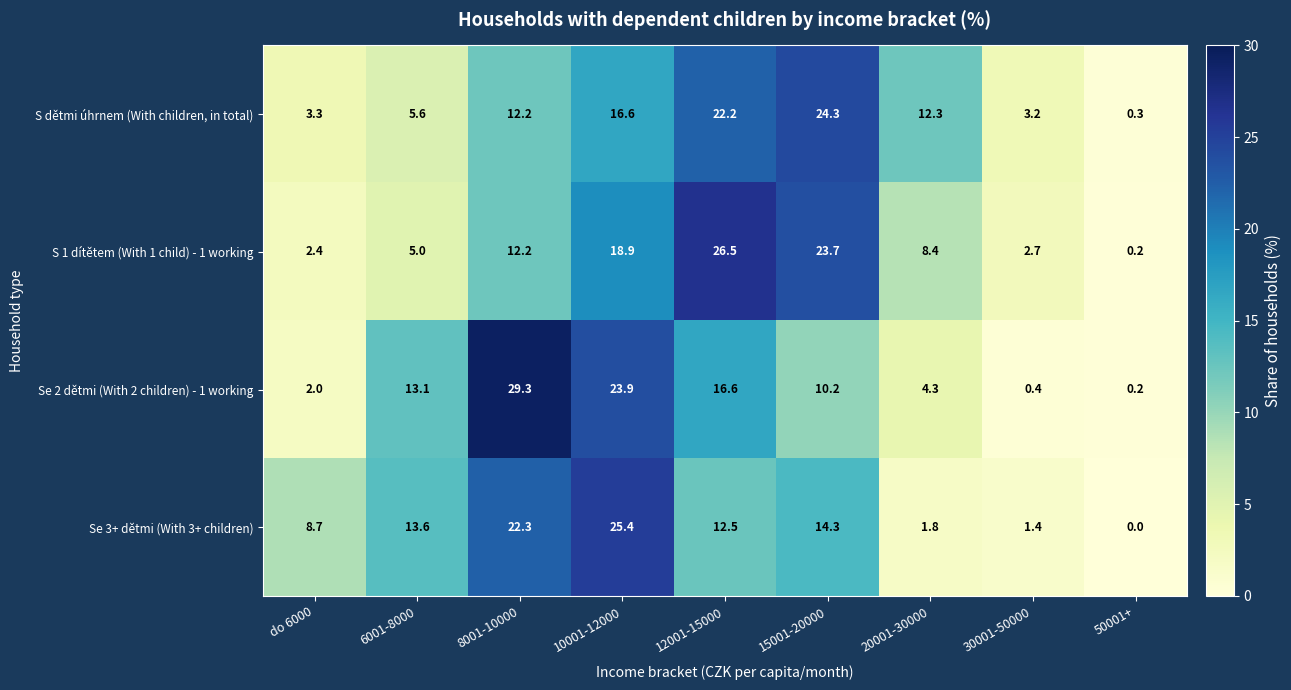

Rank the series at 15001-20000 from highest to lowest value.

S dětmi úhrnem (With children, in total), S 1 dítětem (With 1 child) - 1 working, Se 3+ dětmi (With 3+ children), Se 2 dětmi (With 2 children) - 1 working